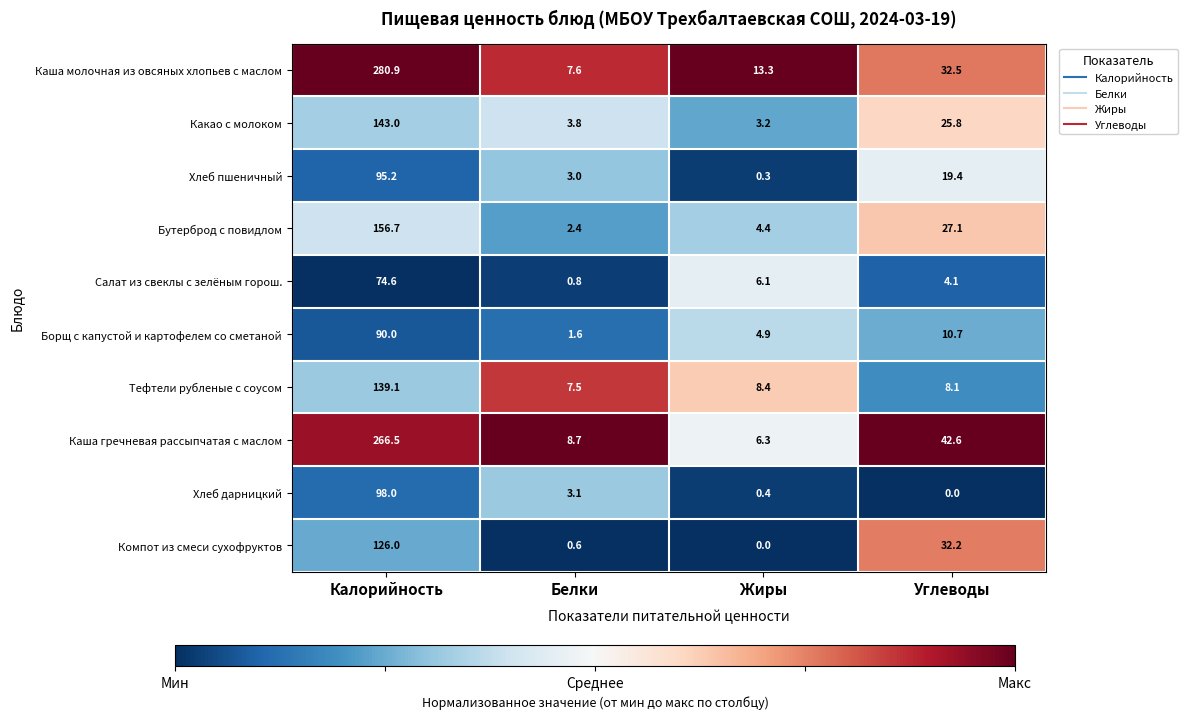

At Белки, list the series in order from largest to smallest.

Каша гречневая рассыпчатая с маслом, Каша молочная из овсяных хлопьев с маслом, Тефтели рубленые с соусом, Какао с молоком, Хлеб дарницкий, Хлеб пшеничный, Бутерброд с повидлом, Борщ с капустой и картофелем со сметаной, Салат из свеклы с зелёным горош., Компот из смеси сухофруктов